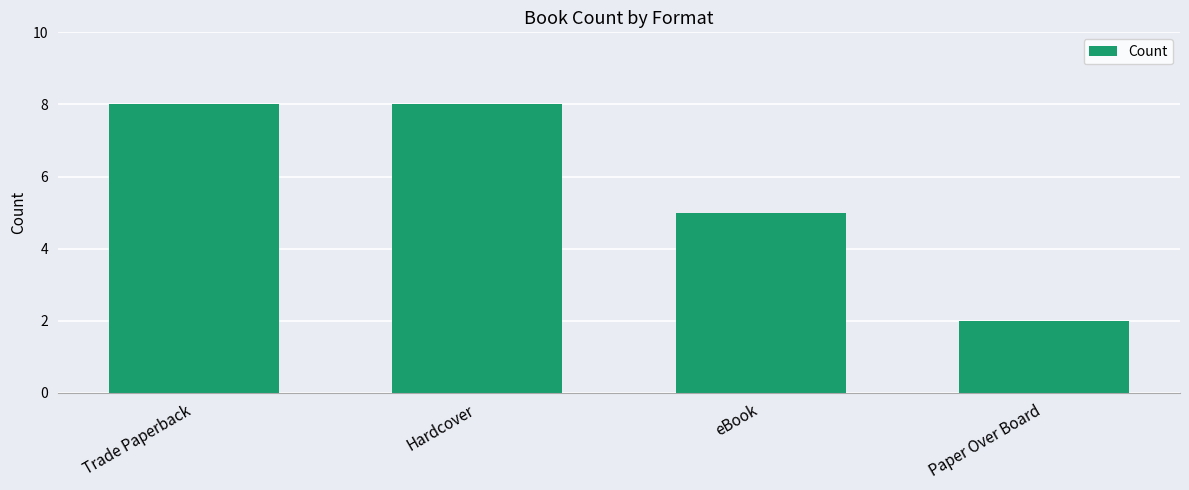

What is the sum of the values at Hardcover and eBook?

13